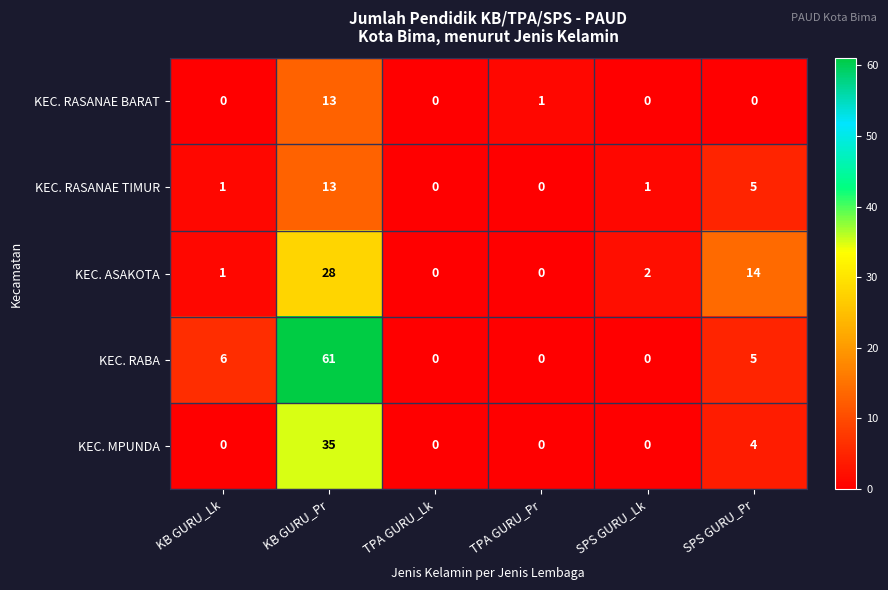

Where does the KEC. RABA series first go above 5?

KB GURU_Lk